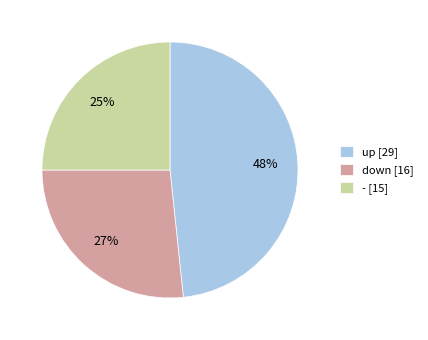

Count the number of slices in the pie.

3